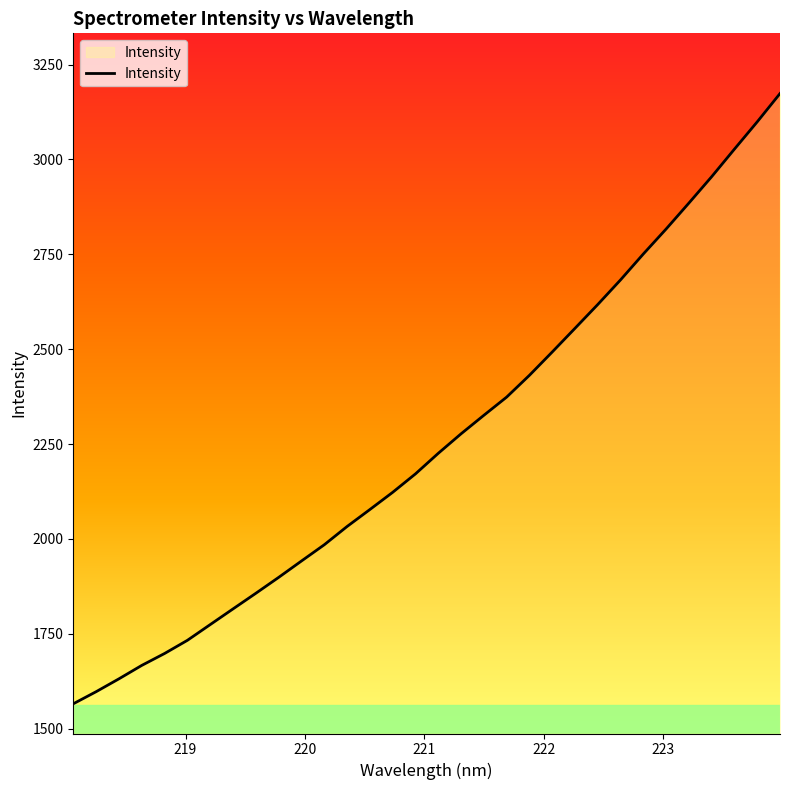

What is the difference between the maximum and minimum values?

1608.0